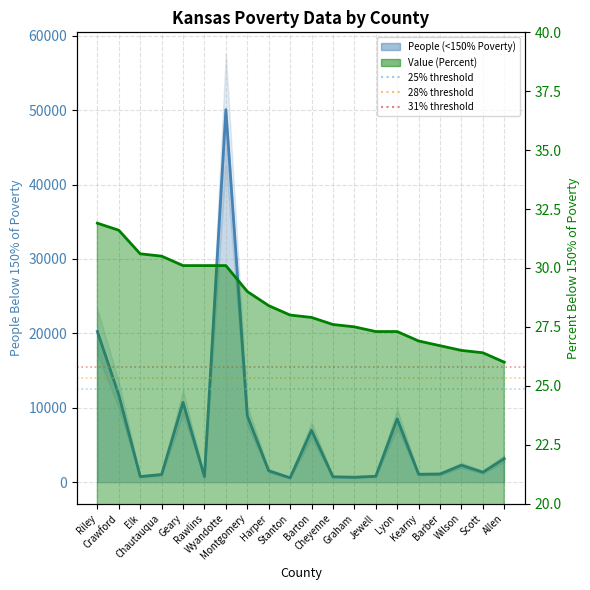

What is the total value across all series at Graham?

689.5